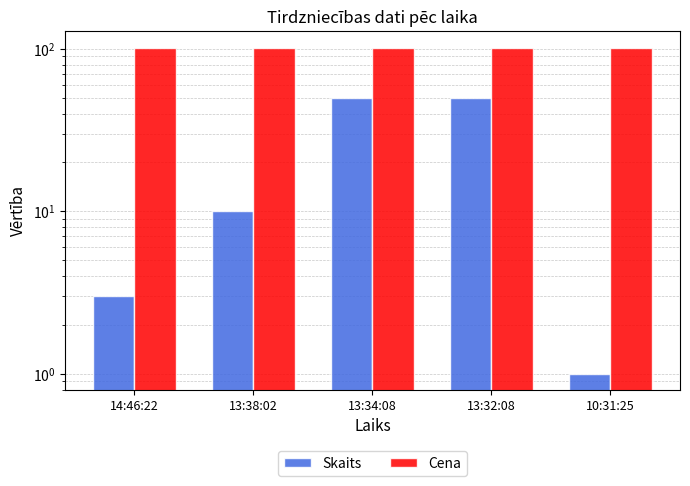

Between 14:46:22 and 13:32:08, which series saw the biggest shift?

Skaits